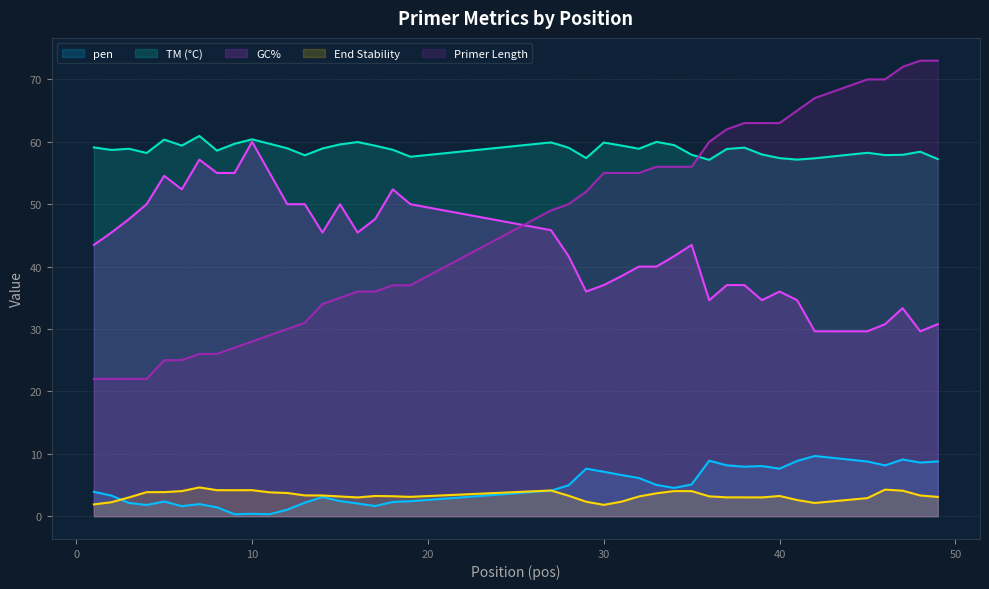

Rank the categories by PRIMER_RIGHT_0_TM value from highest to lowest.

7, 10, 5, 33, 16, 27, 30, 9, 11, 15, 34, 31, 6, 17, 1, 38, 28, 12, 14, 32, 3, 37, 18, 2, 8, 48, 45, 4, 39, 35, 47, 46, 13, 19, 29, 40, 42, 49, 41, 36